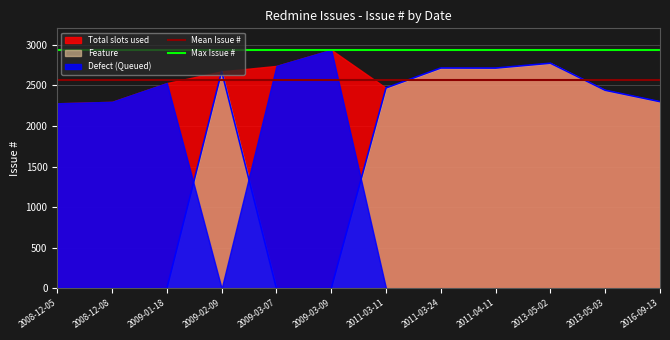

What is the sum of the Mean Issue # values at 2008-12-08 and 2008-12-05?

5140.5